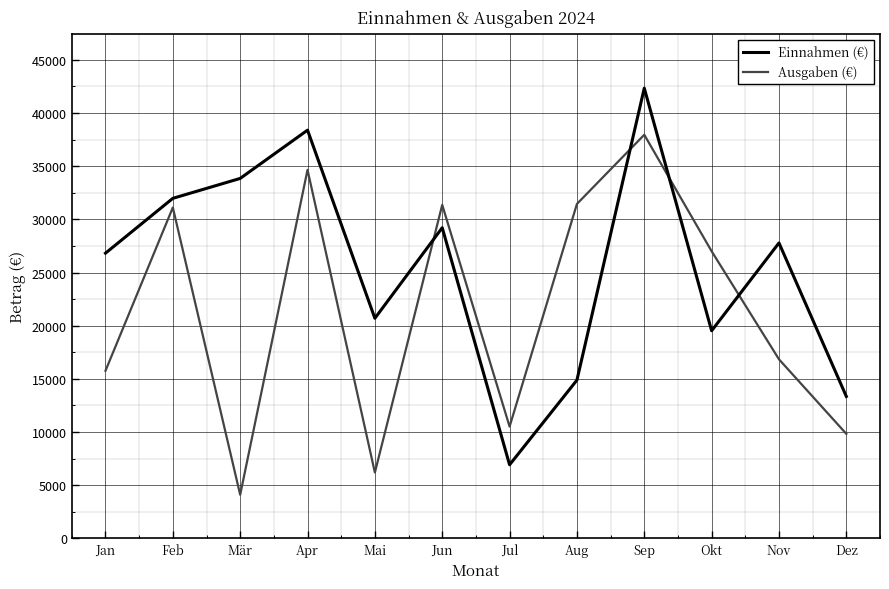

Where is Ausgaben (€) nearest to the value 21028?

Nov